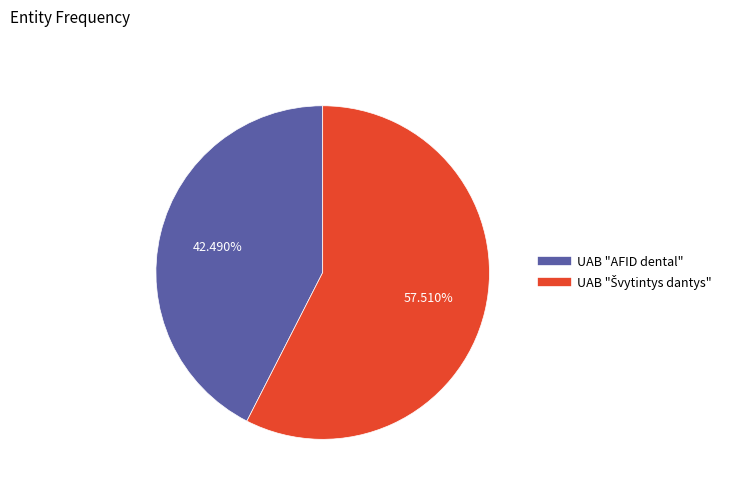

Which slice is the smallest?

UAB "AFID dental"